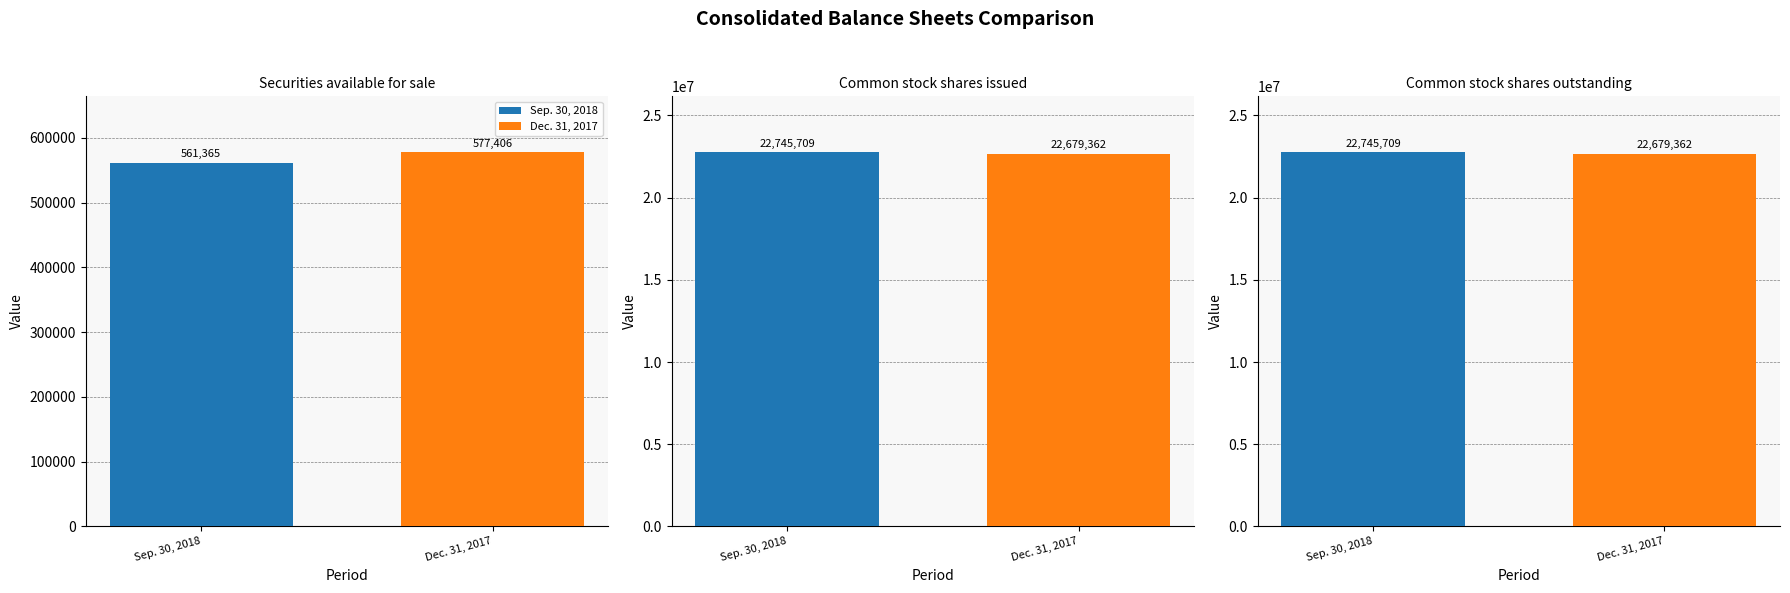

At which label is Sep. 30, 2018 closest to 11653537?

Securities available for sale